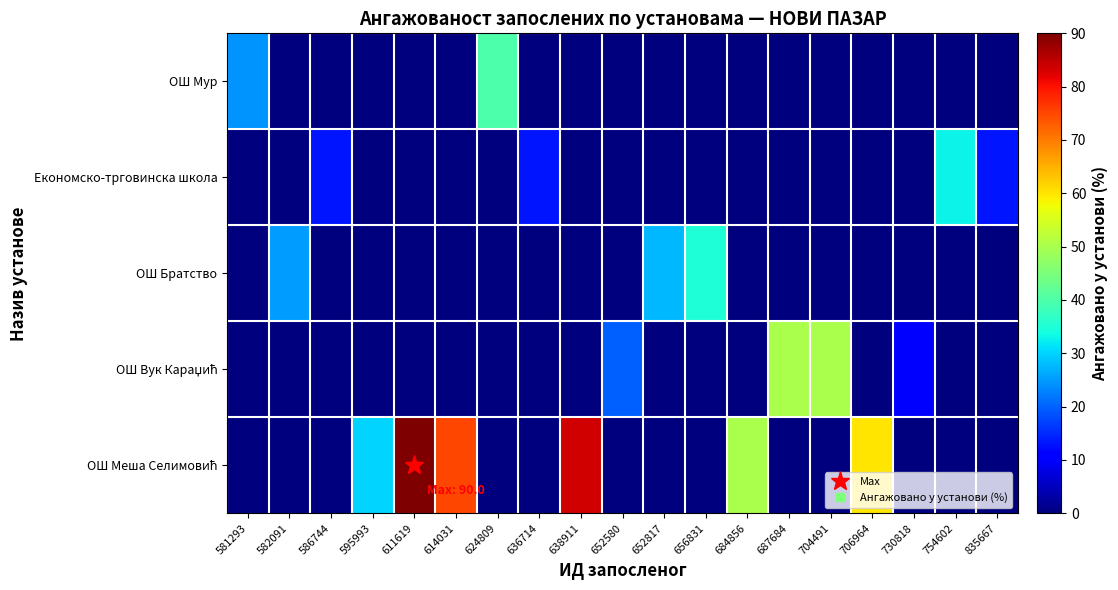

Rank the series at 704491 from lowest to highest value.

ОШ Мур, Економско-трговинска школа, ОШ Братство, ОШ Меша Селимовић, ОШ Вук Караџић